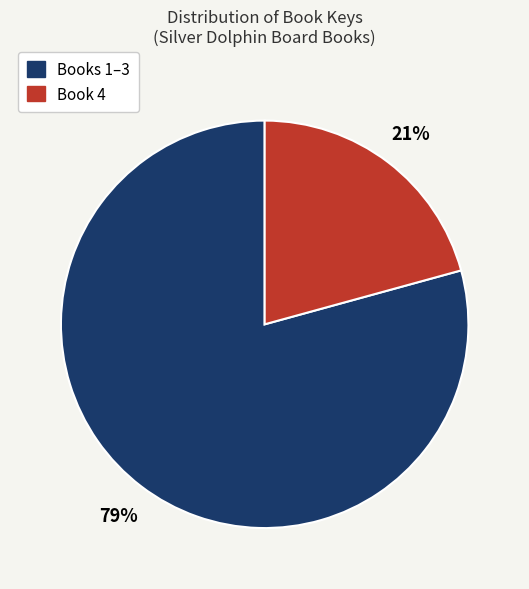

Count the number of slices in the pie.

2